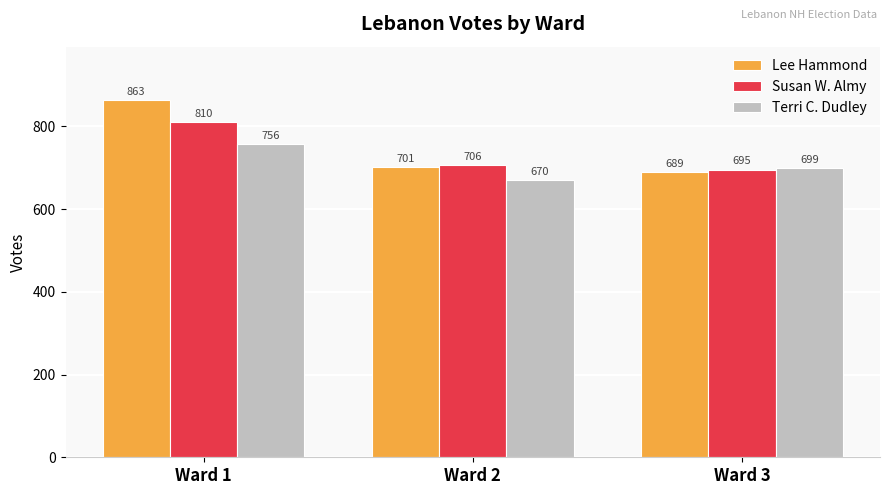

Between Ward 1 and Ward 3, which series saw the biggest shift?

Lee Hammond